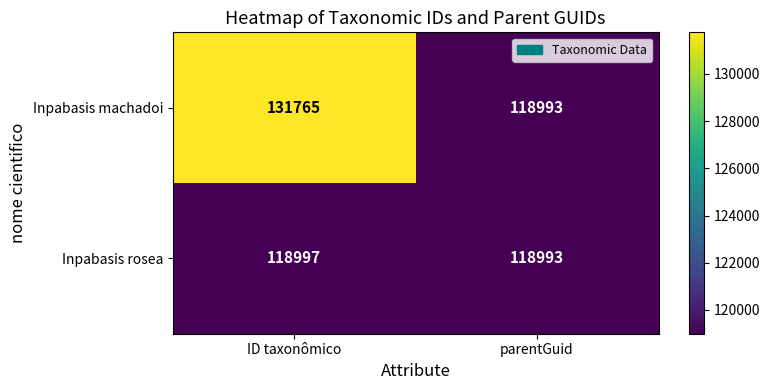

Read the Inpabasis rosea value at parentGuid.

118993